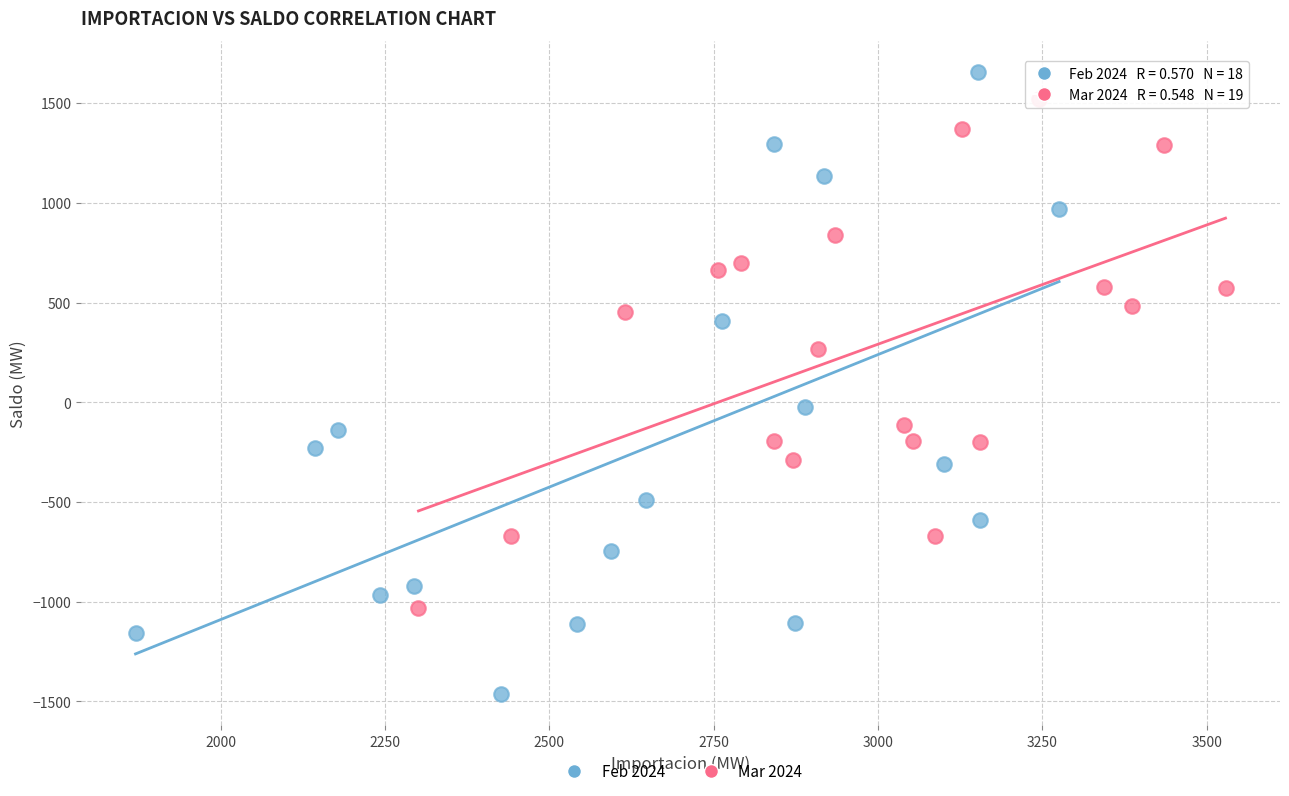

Which series contains the lowest Y value?

Feb 2024